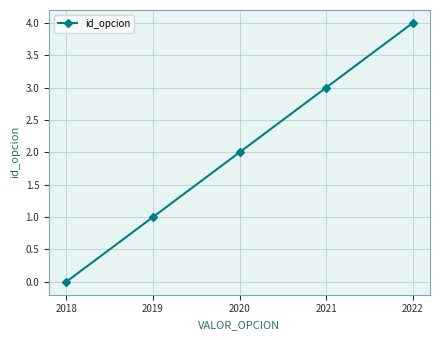

What is the change in value from 2020 to 2021?

+1